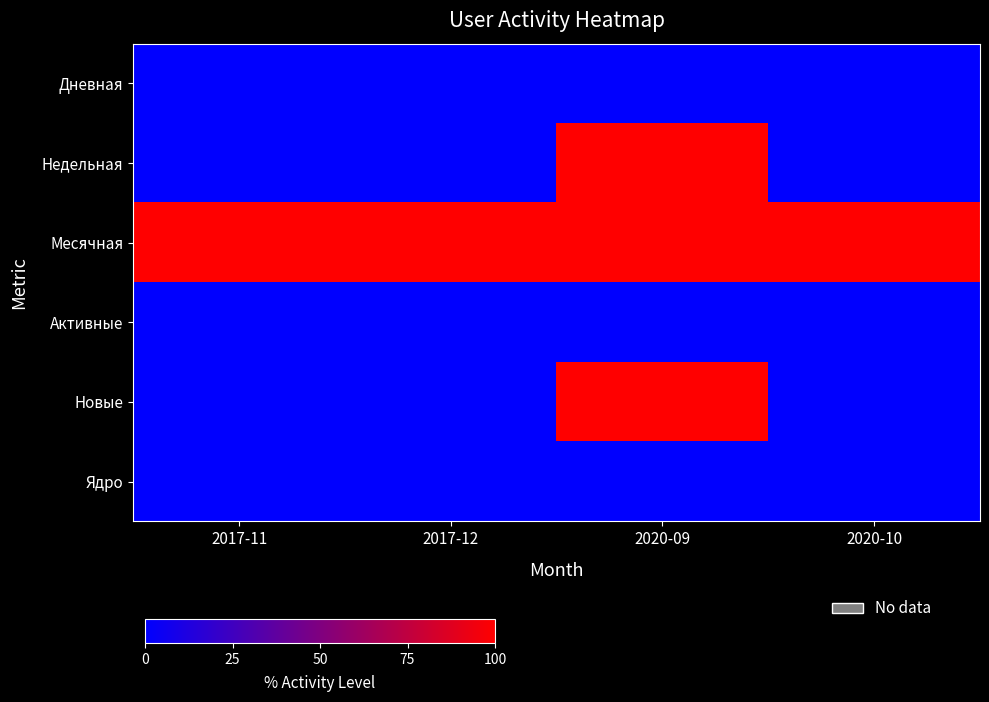

At which category is the sum across all series the highest?

2020-09